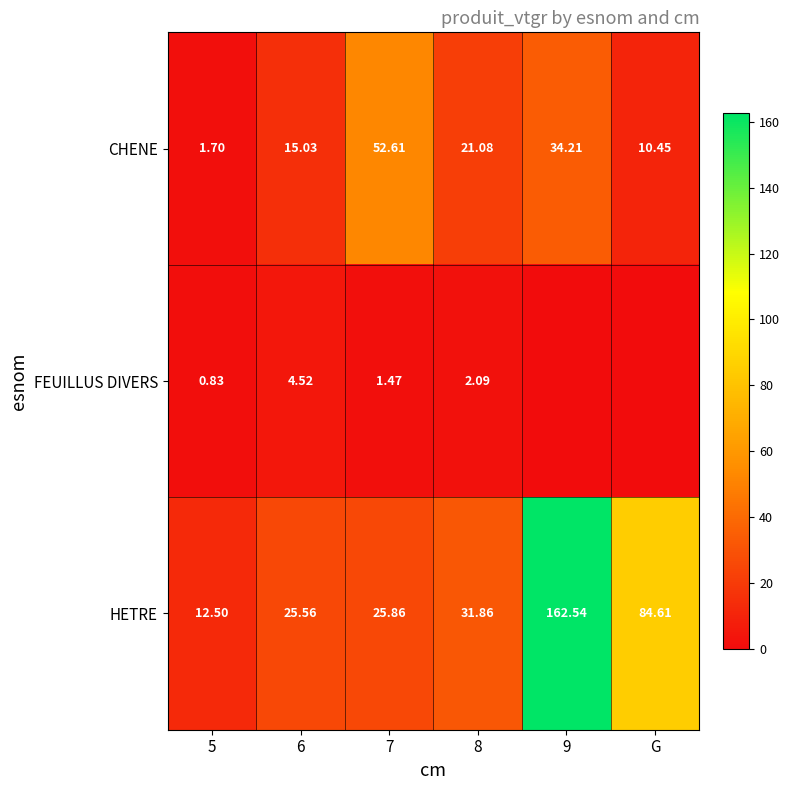

List the labels in order of HETRE value, largest first.

9, G, 8, 7, 6, 5